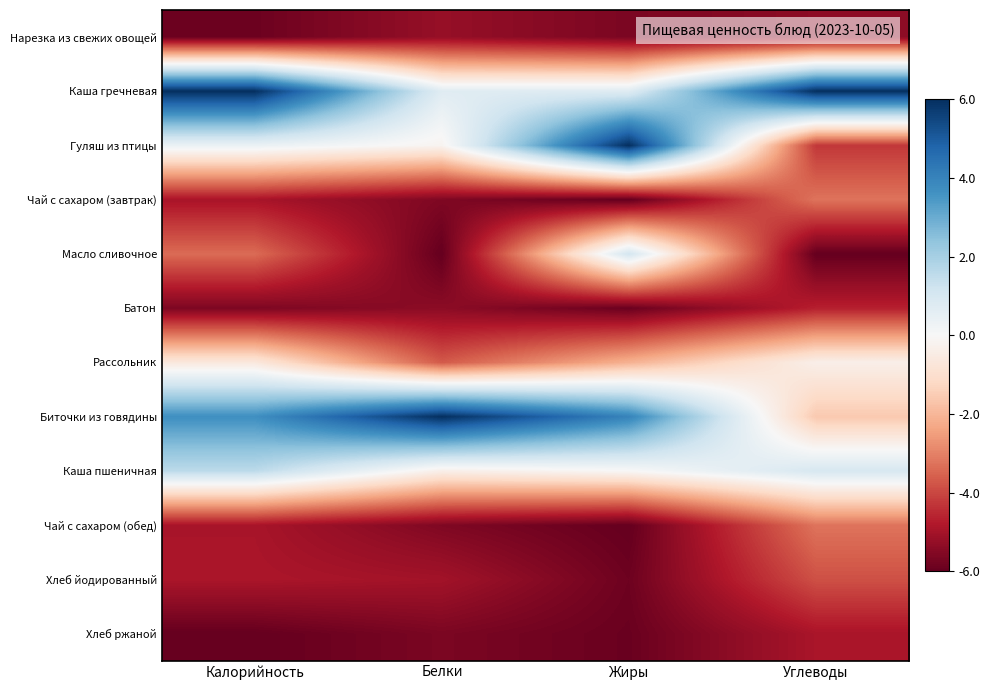

Reading right to left, extract all data points from this chart.

Нарезка из свежих овощей: Углеводы=-5.4	Жиры=-5.7	Белки=-5.2	Калорийность=-5.9
Каша гречневая: Углеводы=6.0	Жиры=0.7	Белки=0.7	Калорийность=6.0
Гуляш из птицы: Углеводы=-4.3	Жиры=6.0	Белки=-0.2	Калорийность=0.4
Чай с сахаром (завтрак): Углеводы=-3.2	Жиры=-6.0	Белки=-5.6	Калорийность=-4.9
Масло сливочное: Углеводы=-6.0	Жиры=1.1	Белки=-6.0	Калорийность=-3.4
Батон: Углеводы=-4.7	Жиры=-5.9	Белки=-5.4	Калорийность=-5.6
Рассольник: Углеводы=-0.4	Жиры=-2.1	Белки=-3.7	Калорийность=-0.6
Биточки из говядины: Углеводы=-1.6	Жиры=4.0	Белки=6.0	Калорийность=3.7
Каша пшеничная: Углеводы=1.0	Жиры=-0.0	Белки=-0.4	Калорийность=1.6
Чай с сахаром (обед): Углеводы=-3.2	Жиры=-6.0	Белки=-5.6	Калорийность=-4.9
Хлеб йодированный: Углеводы=-3.8	Жиры=-5.9	Белки=-5.0	Калорийность=-4.9
Хлеб ржаной: Углеводы=-4.9	Жиры=-5.9	Белки=-5.7	Калорийность=-6.0